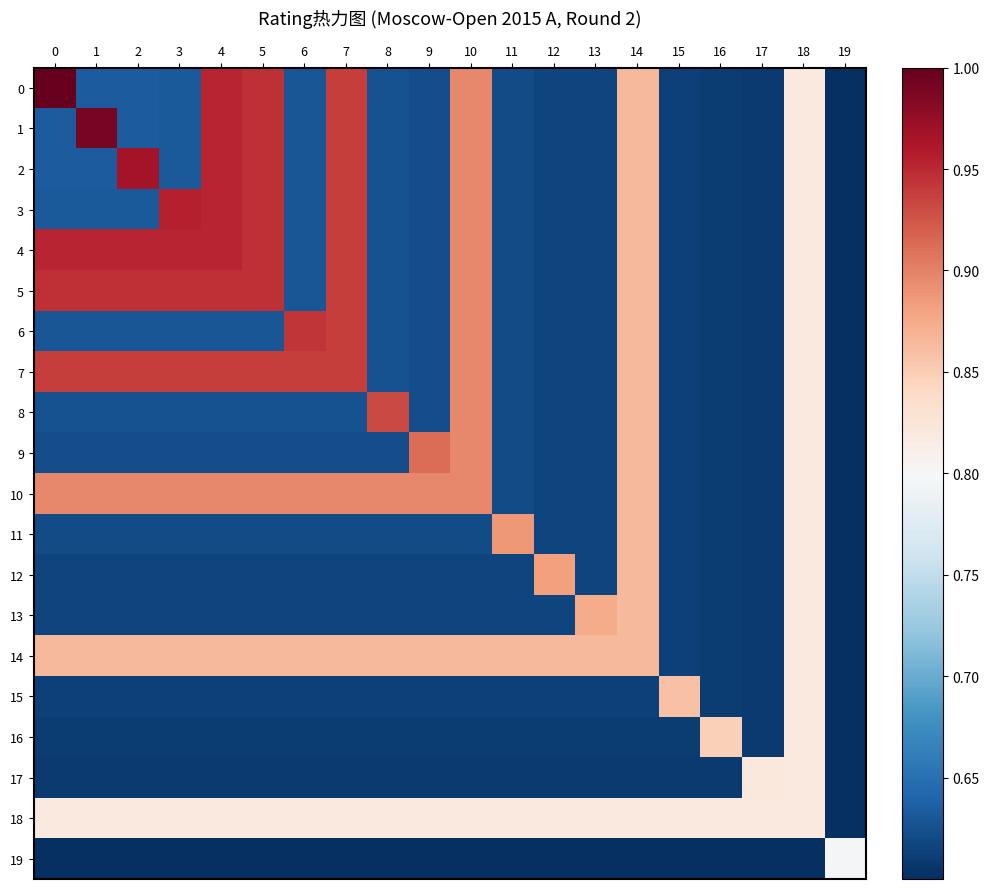

List the series in order of their peak value, highest first.

0, 1, 2, 3, 4, 5, 6, 7, 8, 9, 10, 11, 12, 13, 14, 15, 16, 17, 18, 19